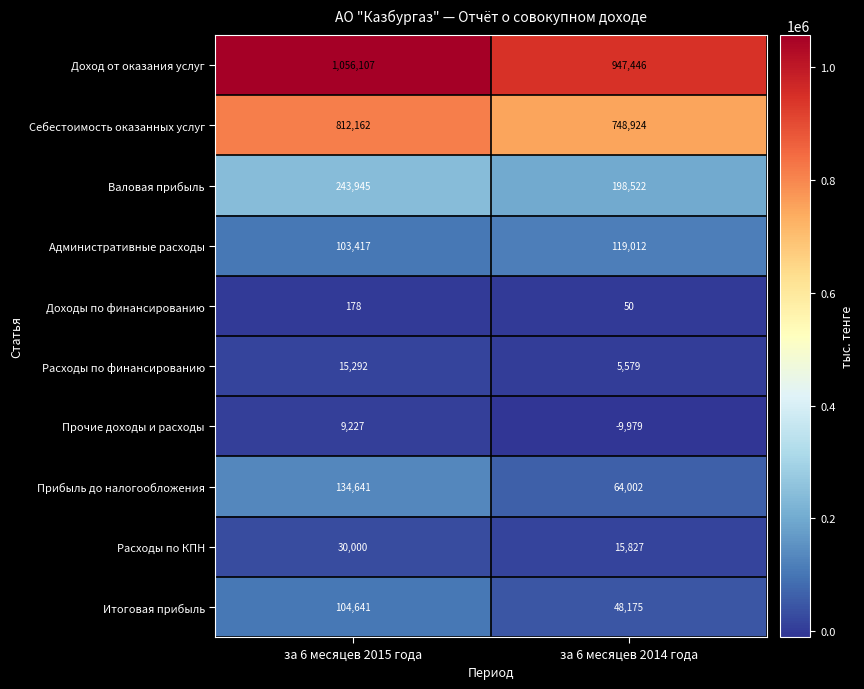

At which label is Доход от оказания услуг closest to 1001776?

за 6 месяцев 2014 года